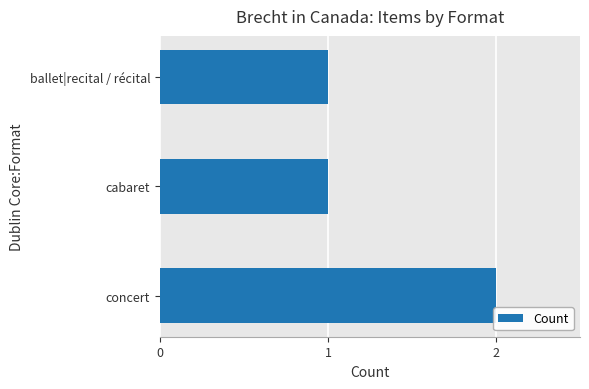

How many series are shown in this chart?

1